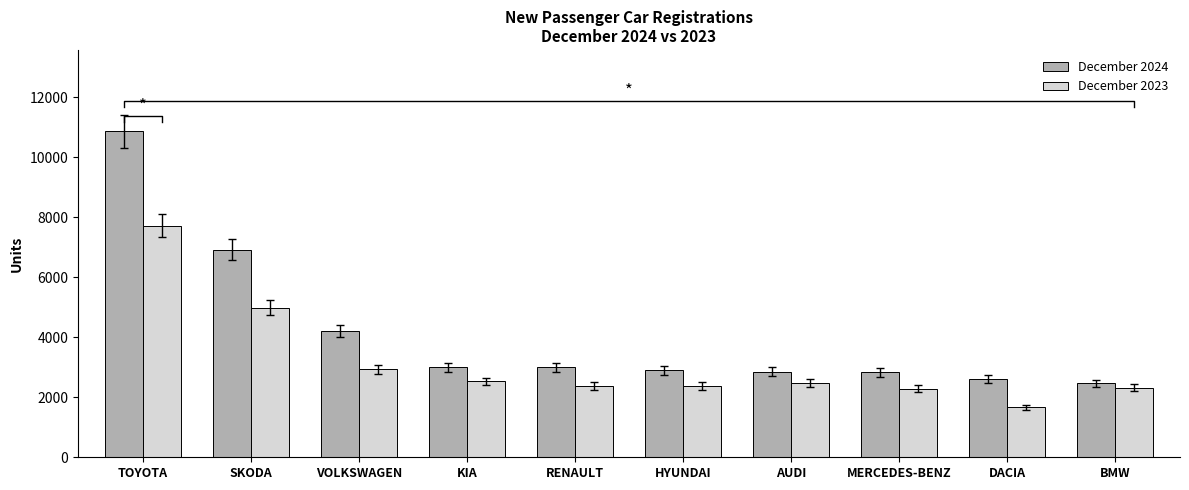

Reading left to right, what are all the values shown in this chart?

December 2024: TOYOTA=10862	SKODA=6923	VOLKSWAGEN=4210	KIA=3006	RENAULT=3000	HYUNDAI=2898	AUDI=2851	MERCEDES-BENZ=2831	DACIA=2619	BMW=2460
December 2023: TOYOTA=7724	SKODA=4980	VOLKSWAGEN=2932	KIA=2526	RENAULT=2374	HYUNDAI=2376	AUDI=2473	MERCEDES-BENZ=2285	DACIA=1666	BMW=2311